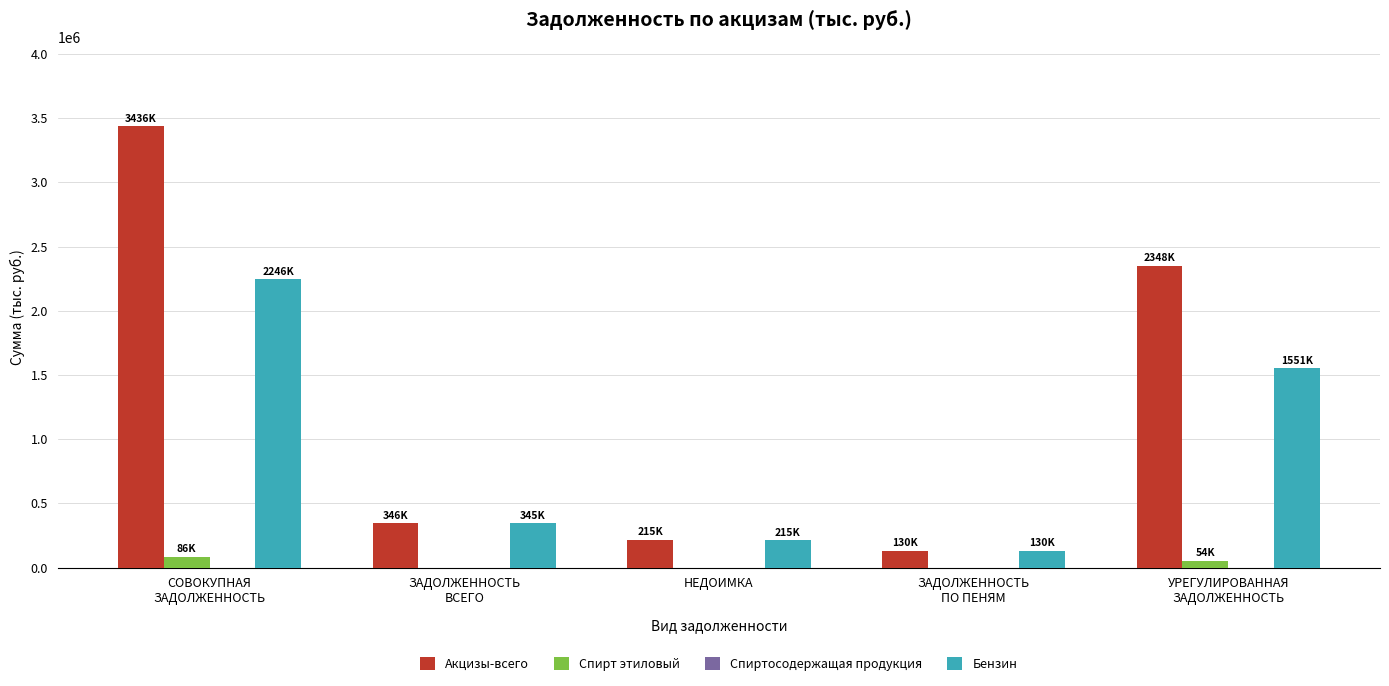

What is the spread (max minus min) of values at НЕДОИМКА?

215323